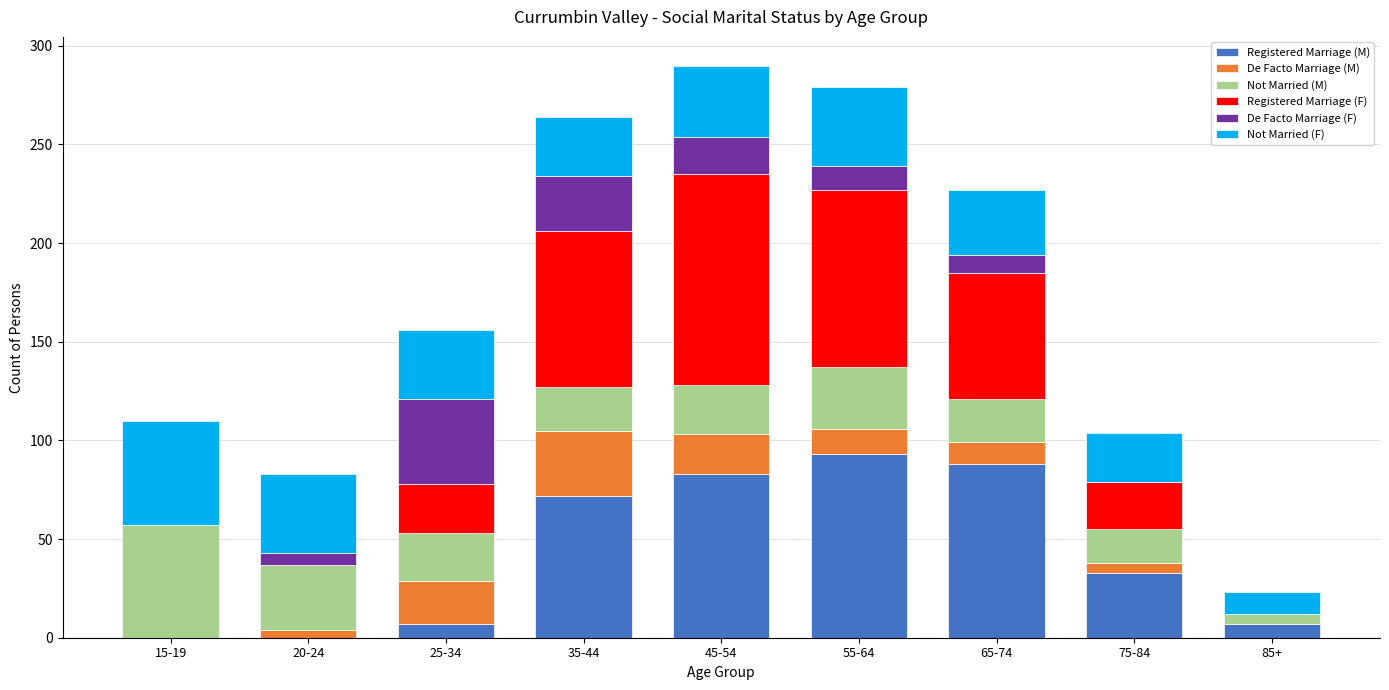

What are all the series names shown in the legend?

Registered Marriage (M), De Facto Marriage (M), Not Married (M), Registered Marriage (F), De Facto Marriage (F), Not Married (F)